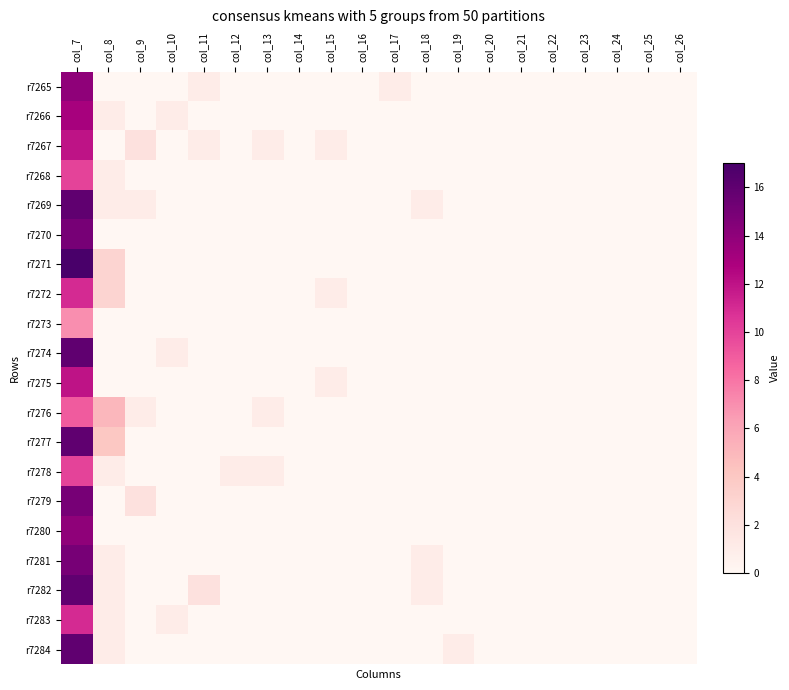

Between col_7 and col_18, which series saw the biggest shift?

r7271